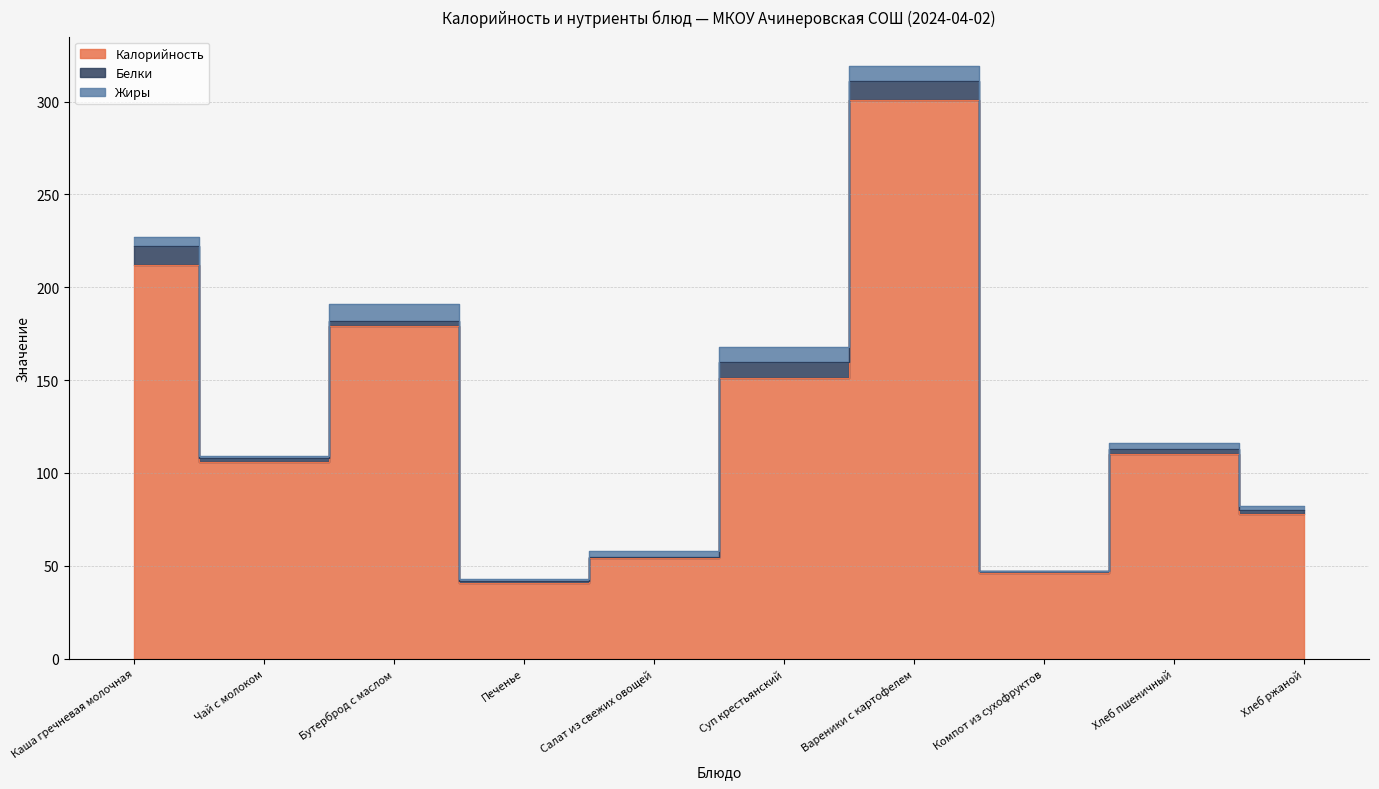

What is the difference between the second highest and second lowest values in the Белки series?

9